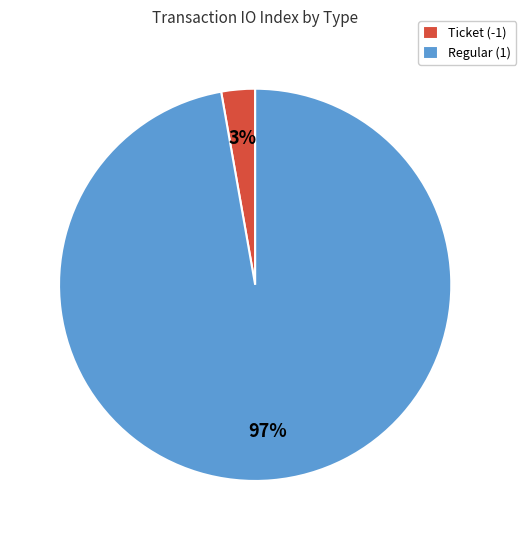

To the nearest percent, what is the difference between the largest and smallest slice percentages?

94%